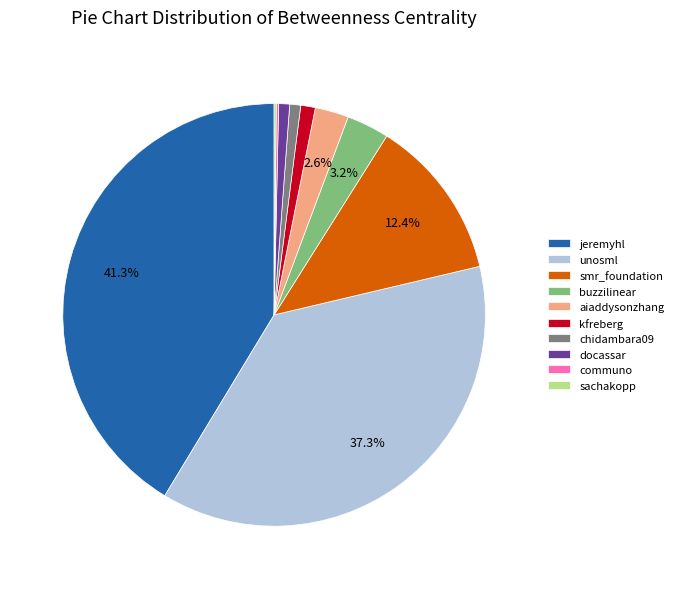

Does any single category account for the majority?

No